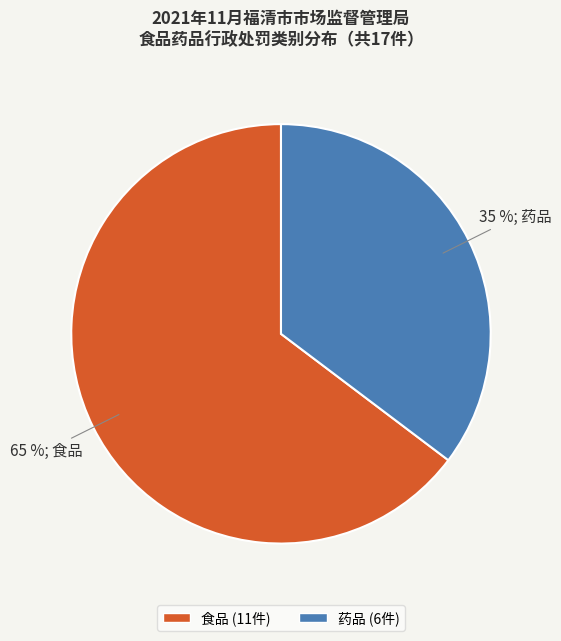

Approximately how many times larger is the value at 药品 compared to 食品?

0.5